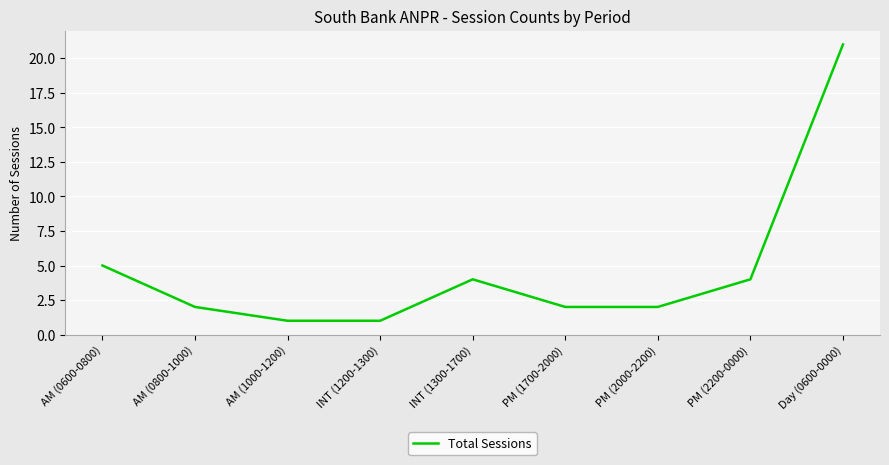

What position from the left is INT (1200-1300)?

4